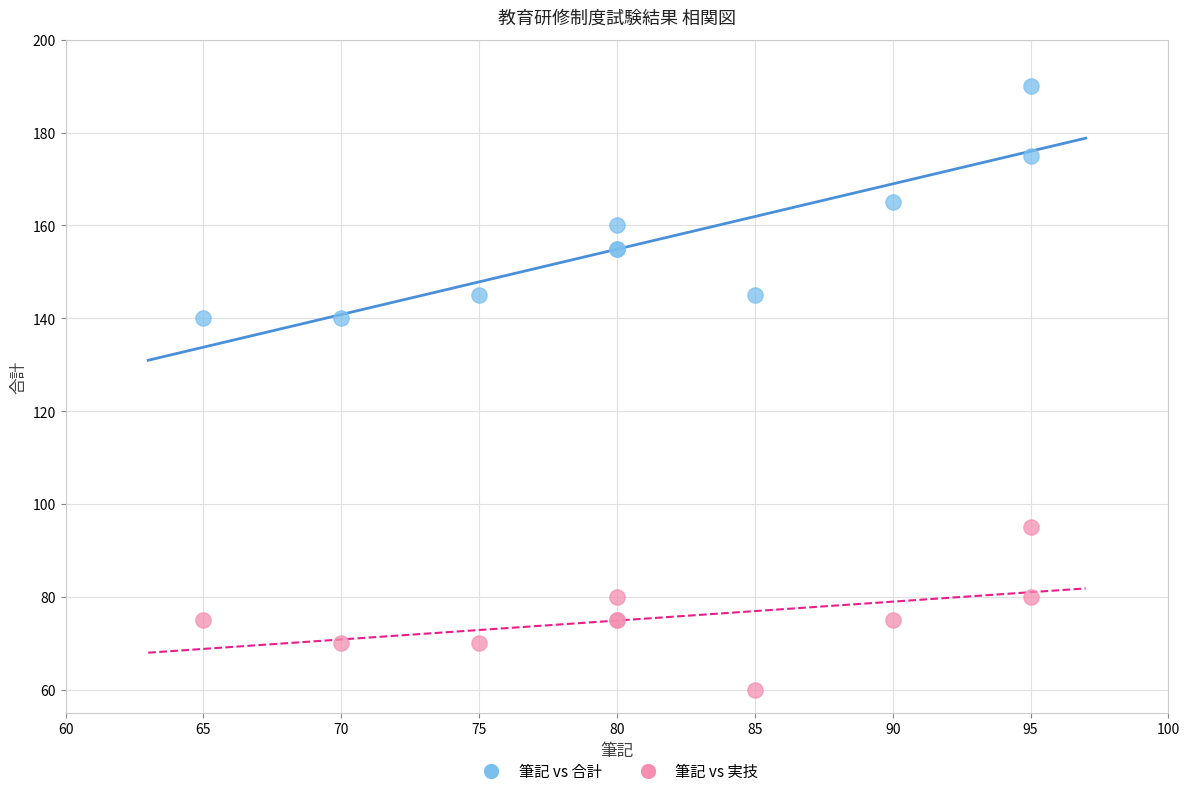

Which series reaches the minimum Y coordinate?

筆記 vs 実技